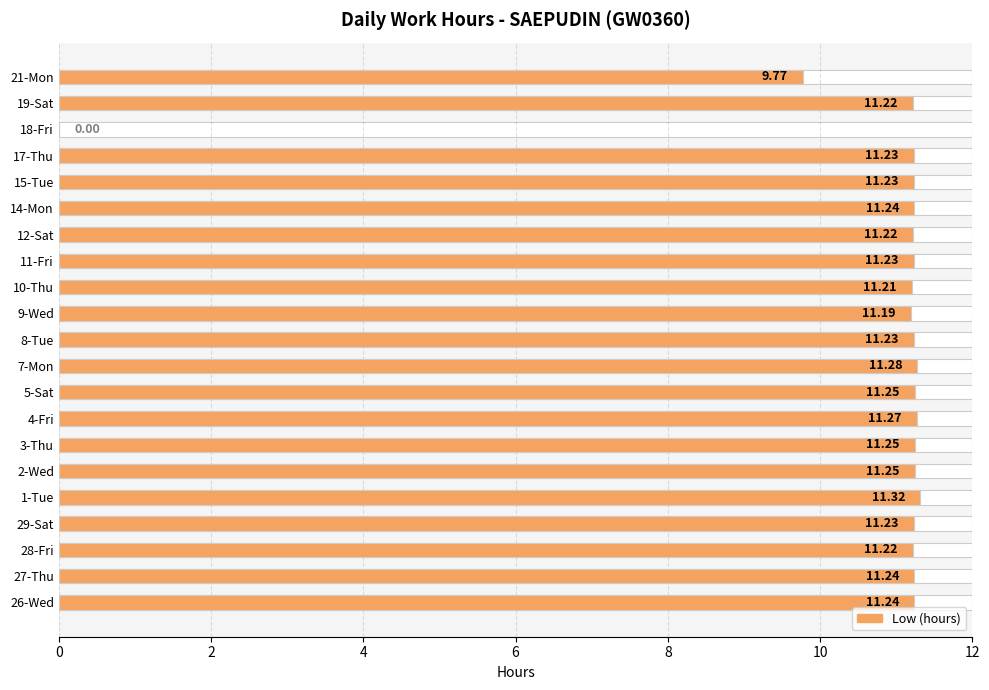

What is the sum of all values?

223.3